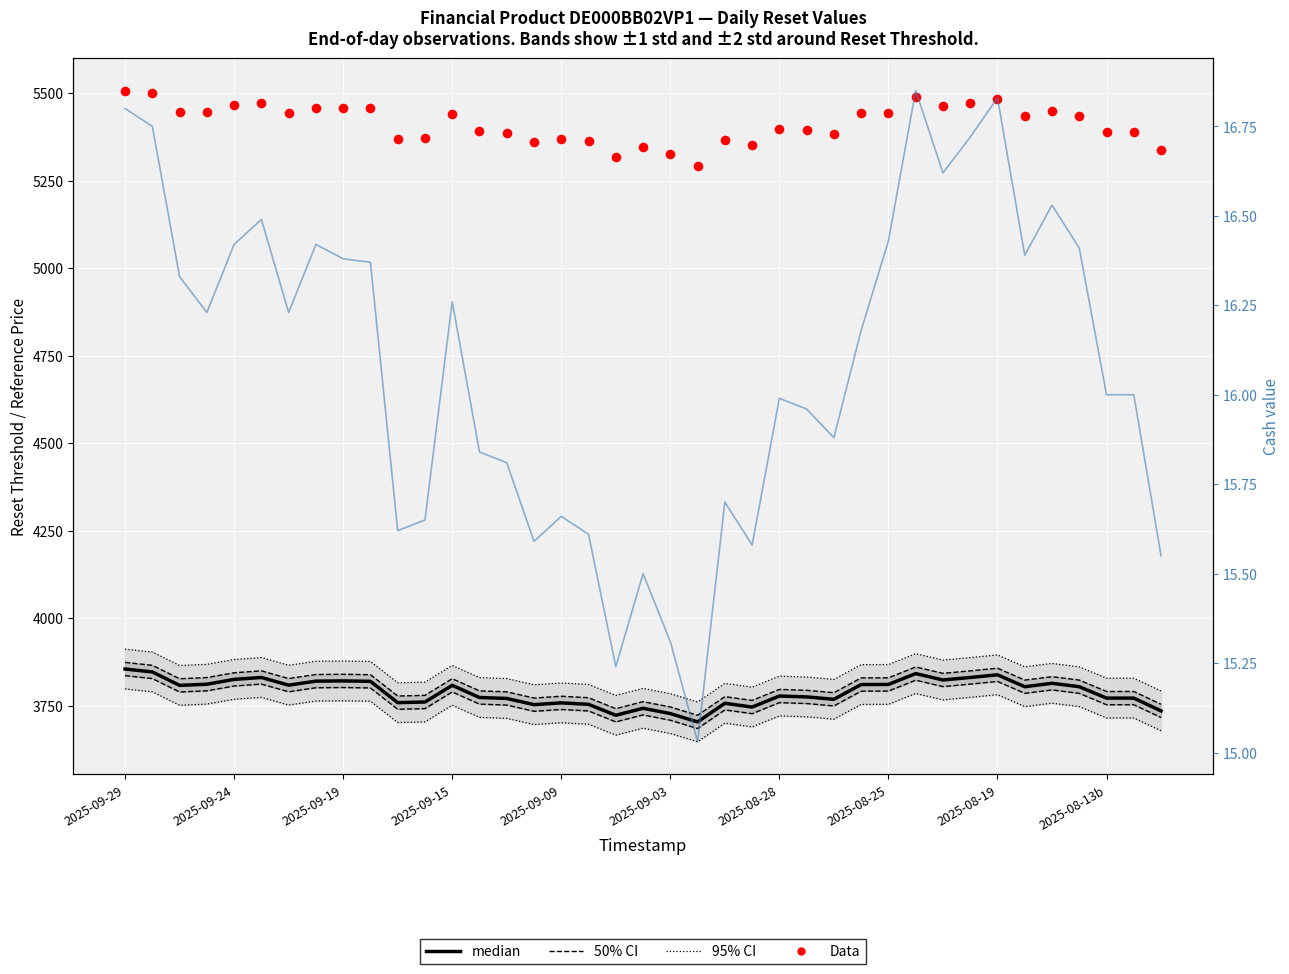

At which category is the sum across all series the highest?

2025-09-29